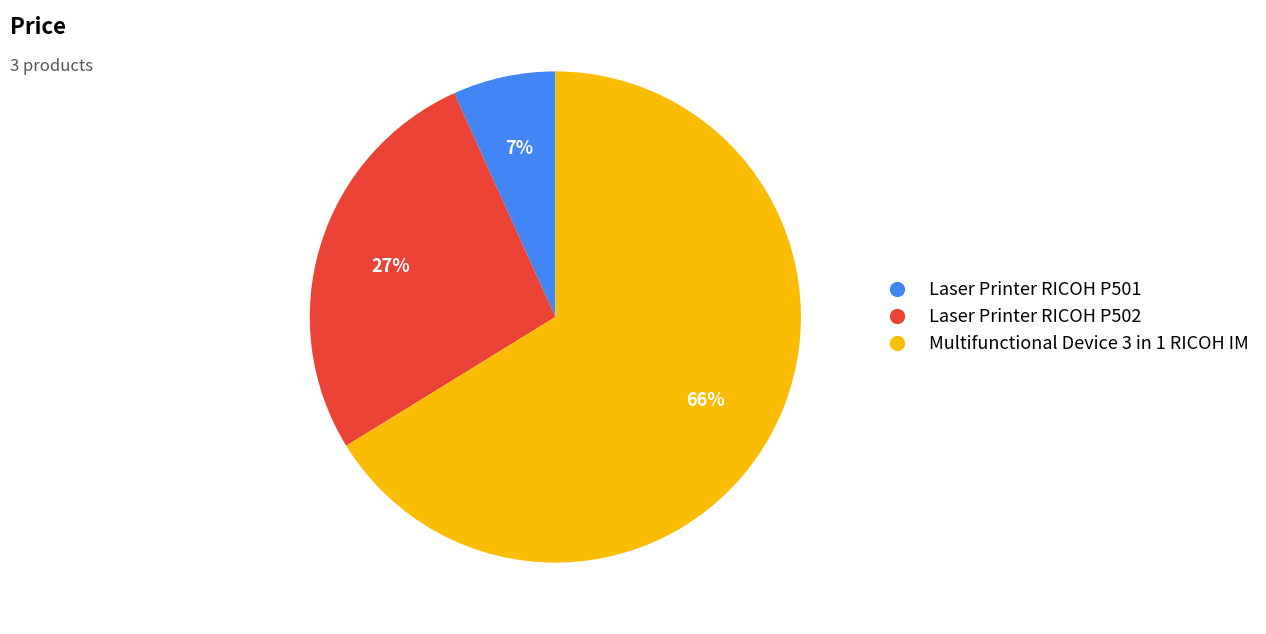

Count the number of slices in the pie.

3